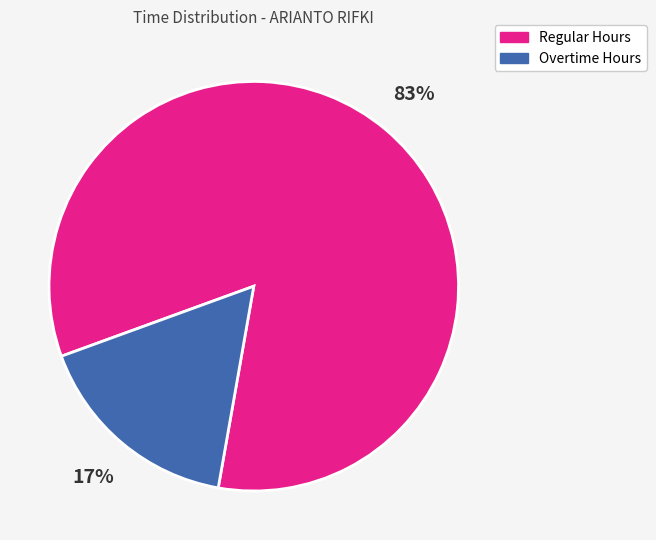

Count the number of slices in the pie.

2